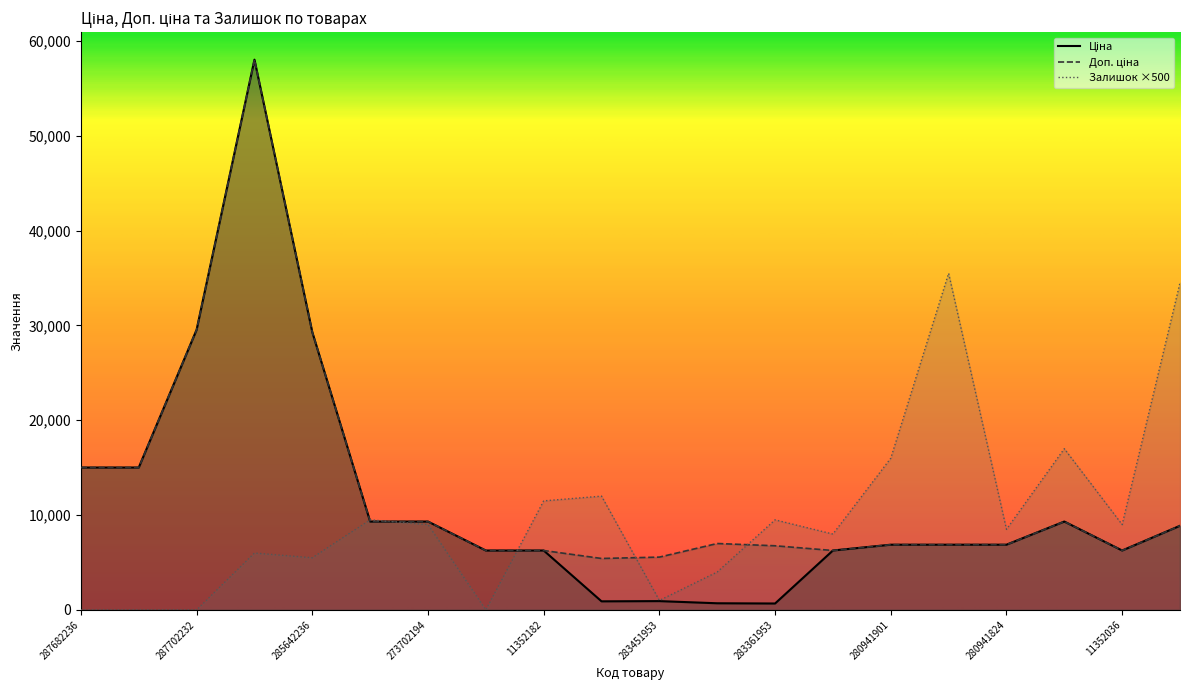

Where is the first local minimum for Доп. ціна?

283481953